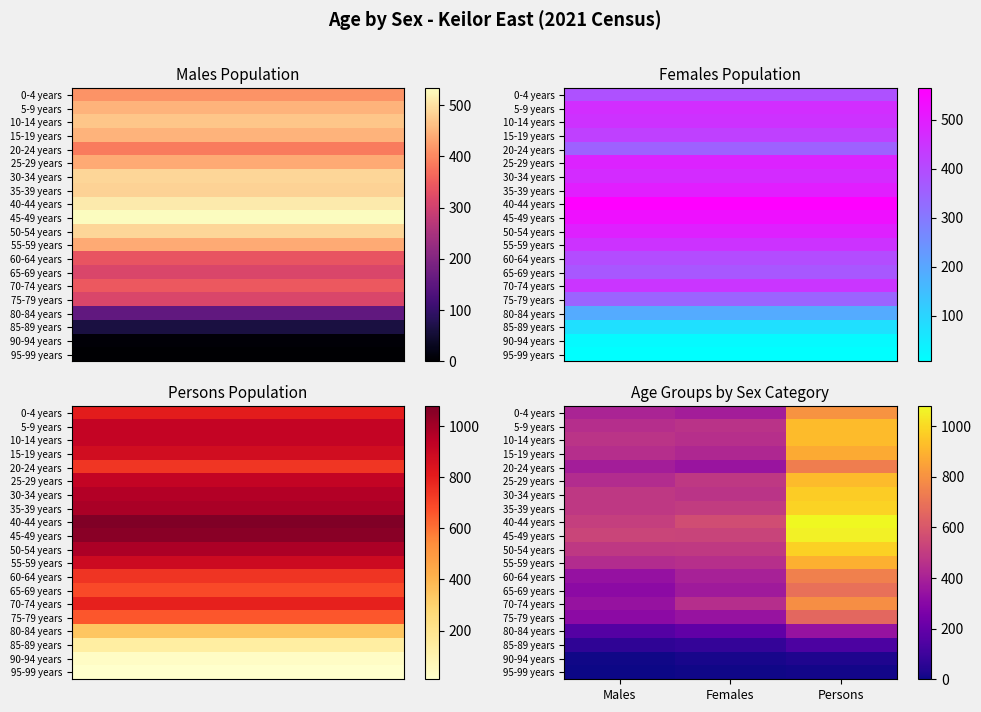

At Males, list the series in order from largest to smallest.

45-49 years, 40-44 years, 30-34 years, 50-54 years, 35-39 years, 10-14 years, 5-9 years, 15-19 years, 25-29 years, 55-59 years, 0-4 years, 20-24 years, 70-74 years, 60-64 years, 65-69 years, 75-79 years, 80-84 years, 85-89 years, 90-94 years, 95-99 years